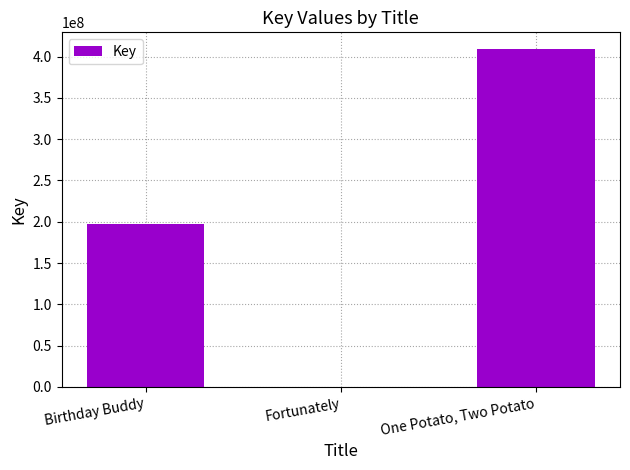

What value does the data have at Fortunately?

6099